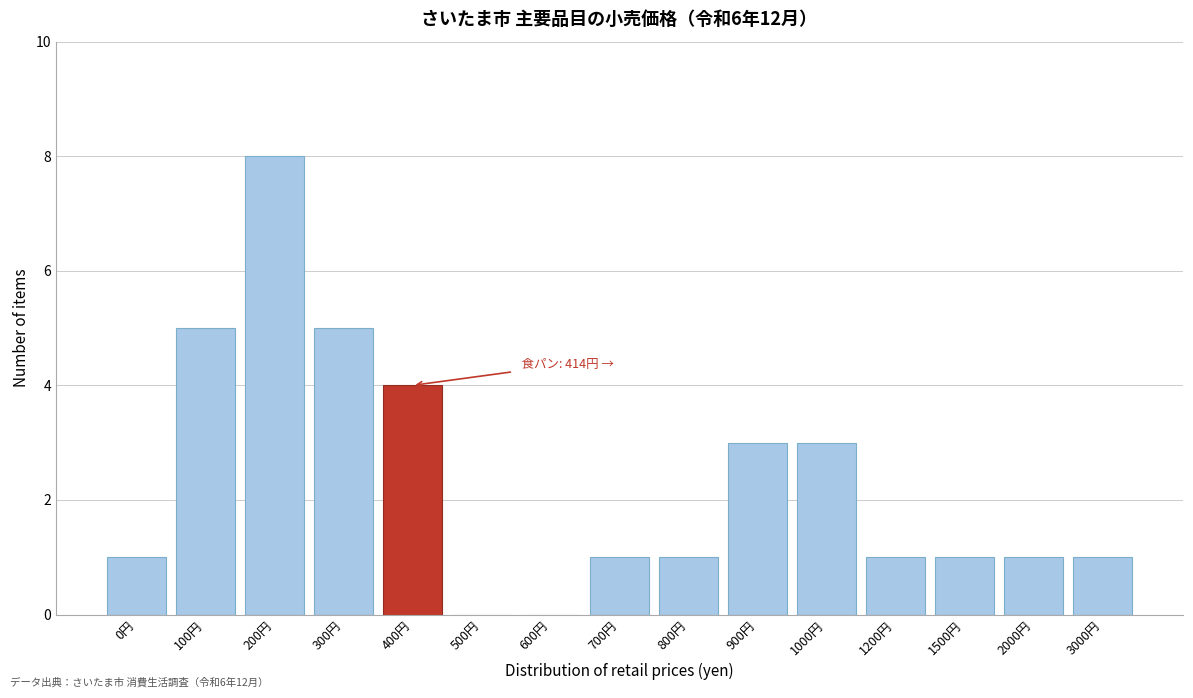

Reading left to right, what are all the values shown in this chart?

0円=1	100円=5	200円=8	300円=5	400円=4	500円=0	600円=0	700円=1	800円=1	900円=3	1000円=3	1200円=1	1500円=1	2000円=1	3000円=1